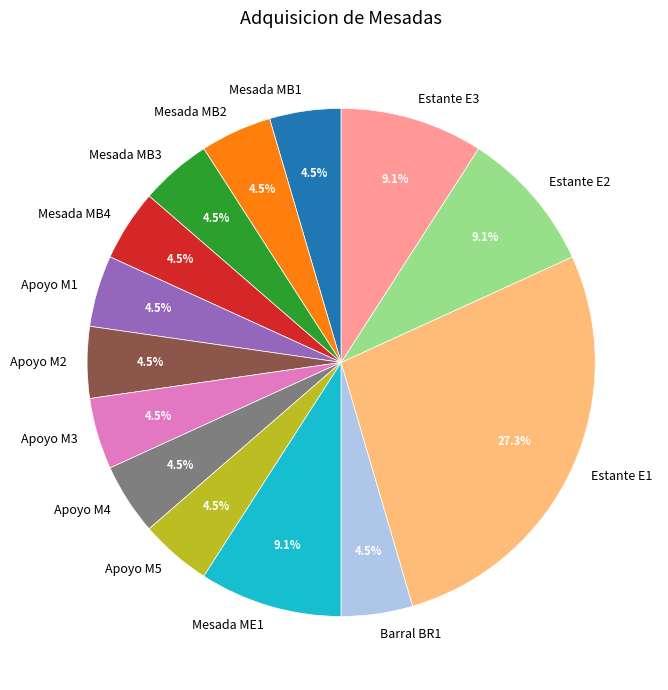

How many segments does this pie chart have?

14